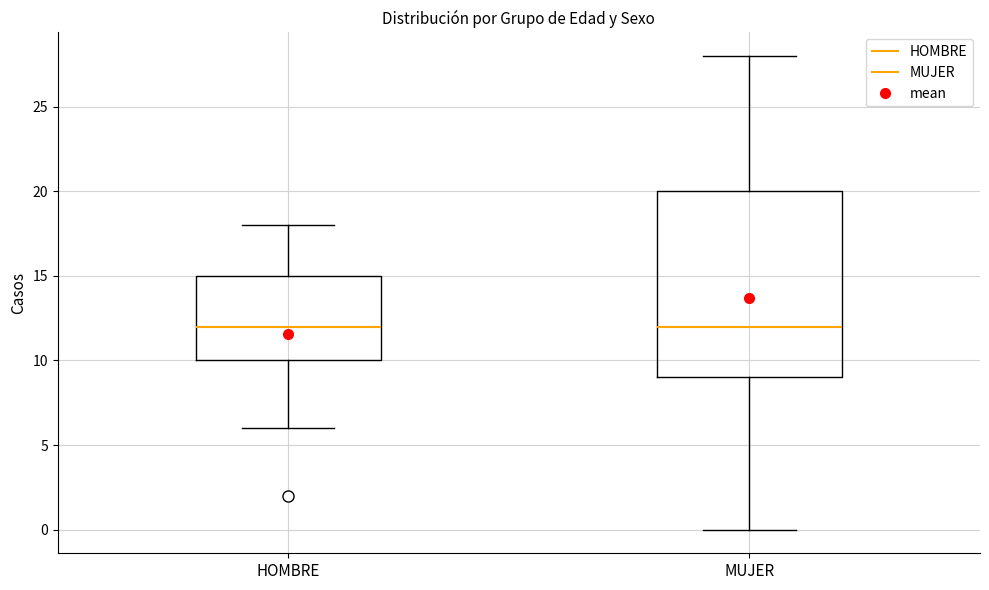

Comparing the boxes themselves (not the whiskers), which one is the tallest?

MUJER